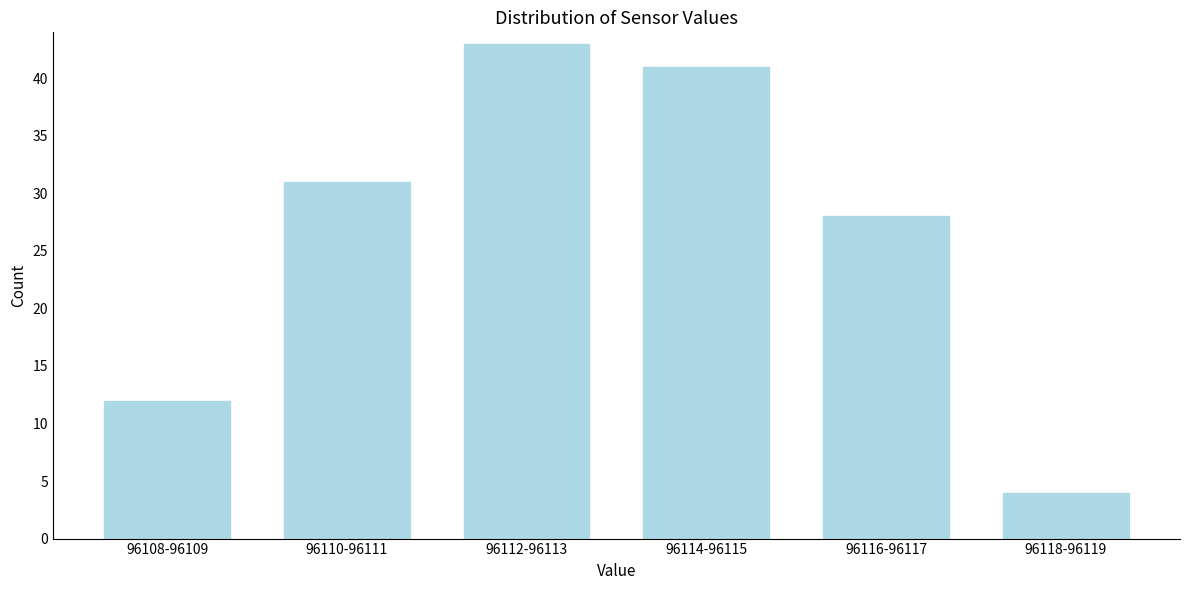

Reading left to right, transcribe all the data shown in this chart.

12	31	43	41	28	4